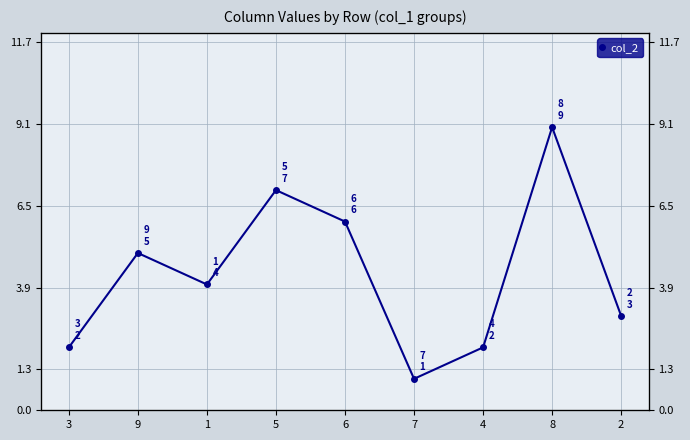

What is the label of the 7th point from the left?

4